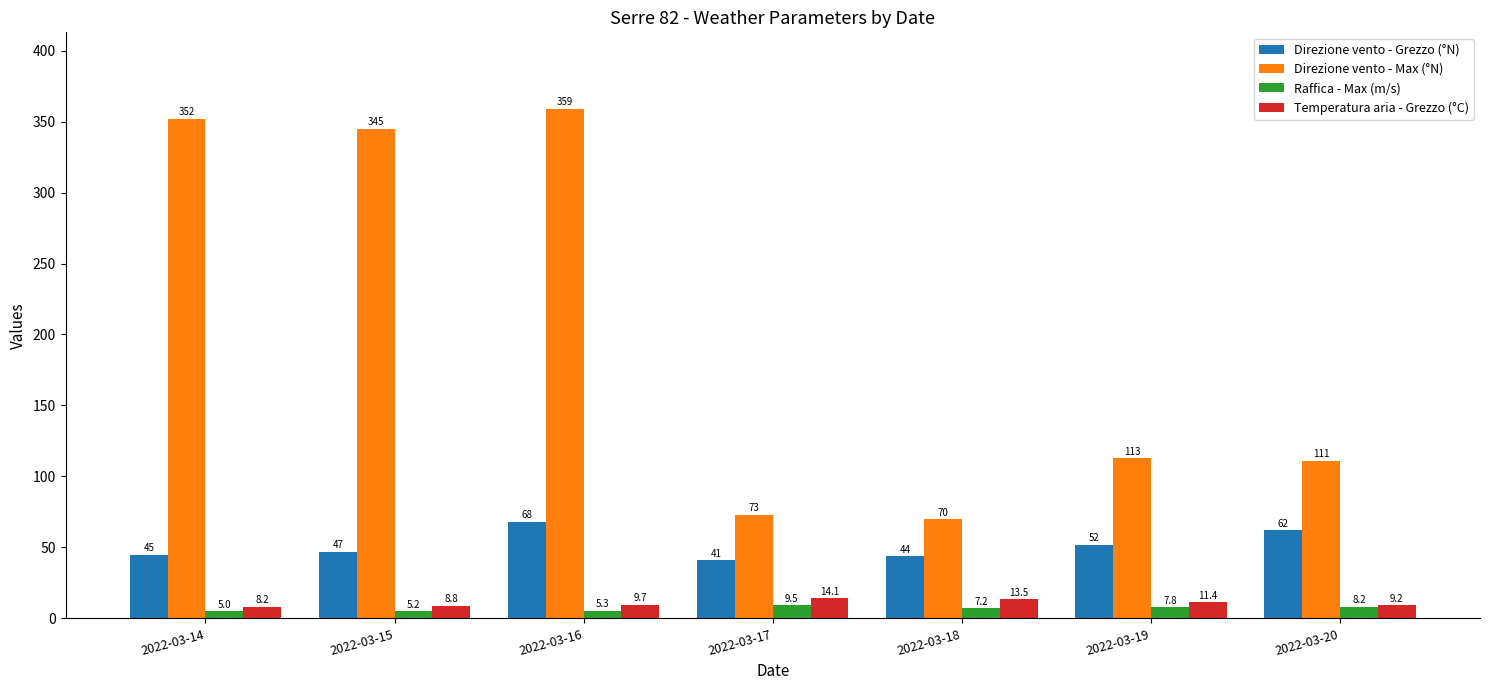

What value does the Direzione vento - Grezzo (°N) series have at 2022-03-18?

44.0